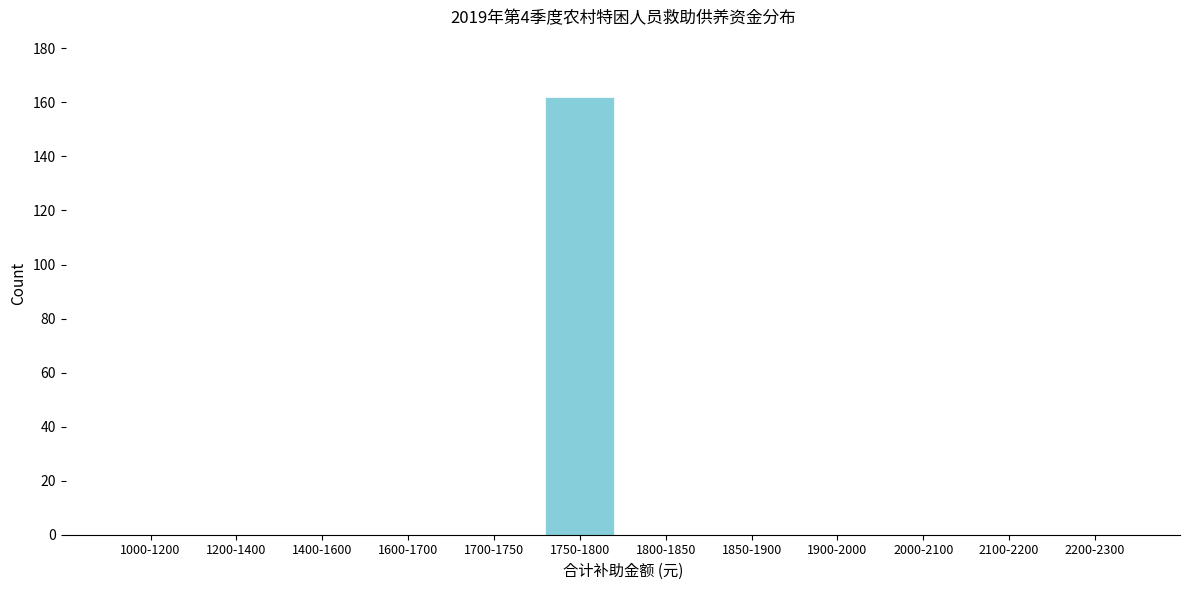

Reading left to right, extract all data points from this chart.

1000-1200=0	1200-1400=0	1400-1600=0	1600-1700=0	1700-1750=0	1750-1800=162	1800-1850=0	1850-1900=0	1900-2000=0	2000-2100=0	2100-2200=0	2200-2300=0